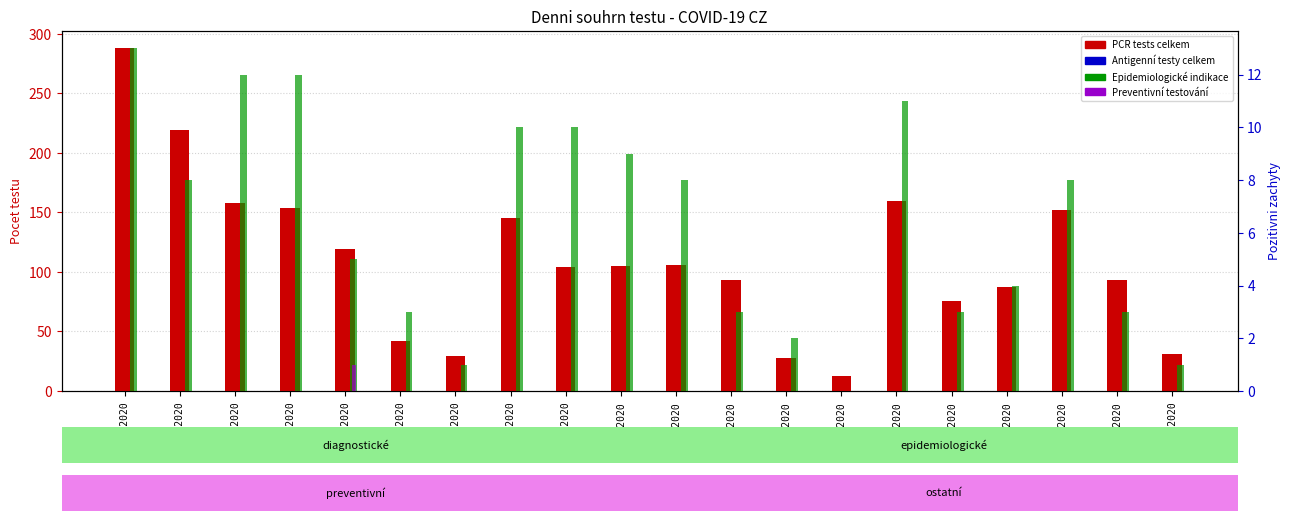

Count the number of data series in this chart.

4